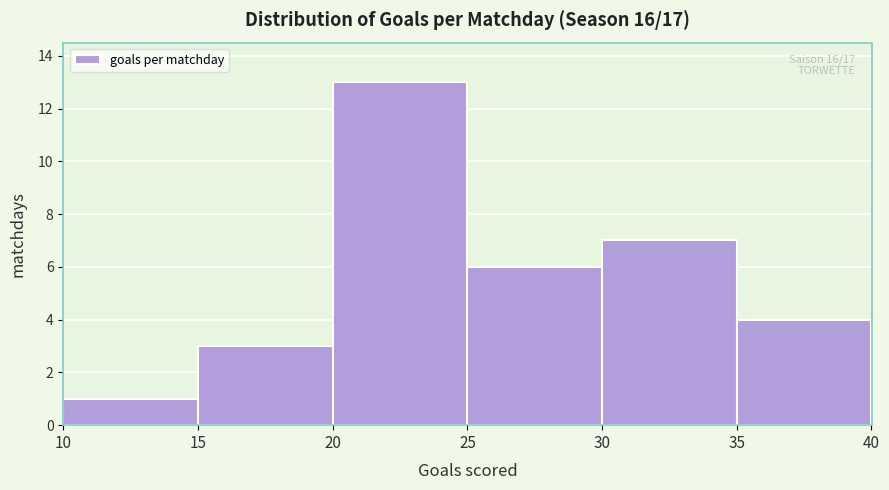

Over which range of the x-axis is the bar tallest?

20 to 25